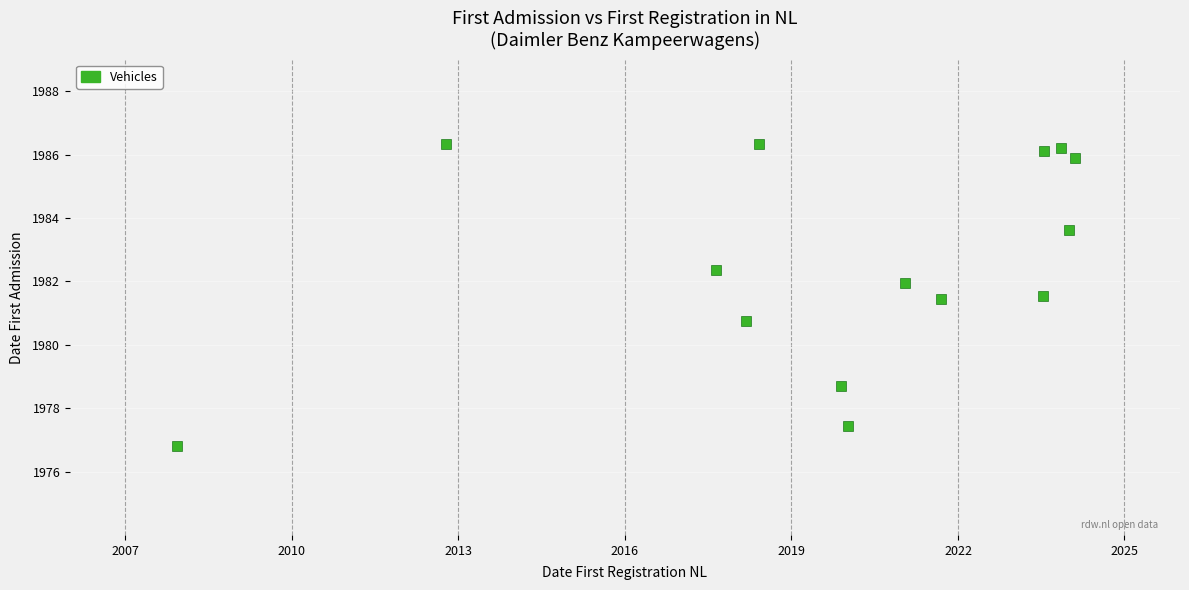

What is the range of Y values (max minus min)?

9.5